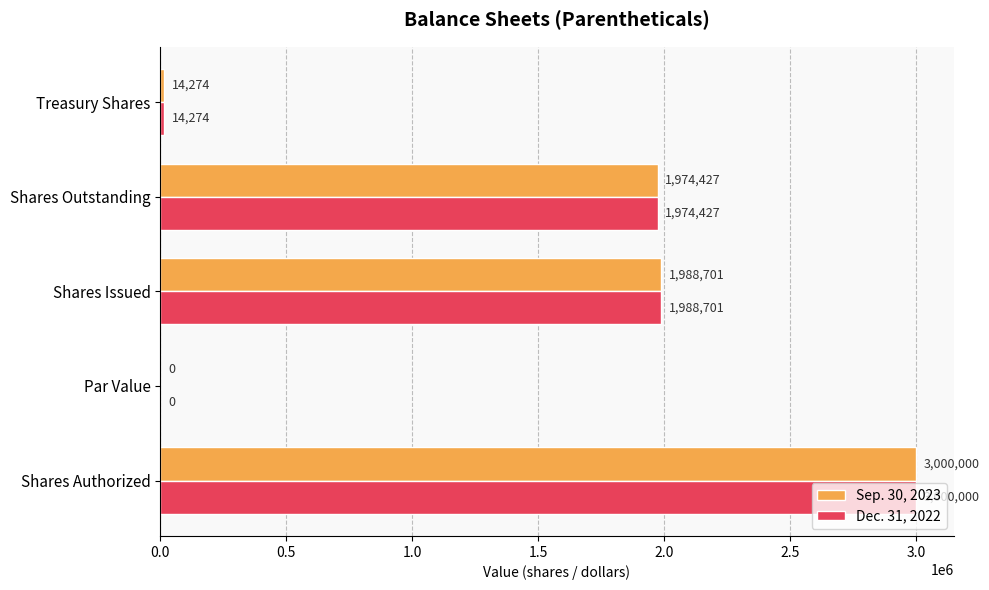

Is the value of Sep. 30, 2023 at Shares Authorized greater than the value of Dec. 31, 2022 at Shares Outstanding?

Yes